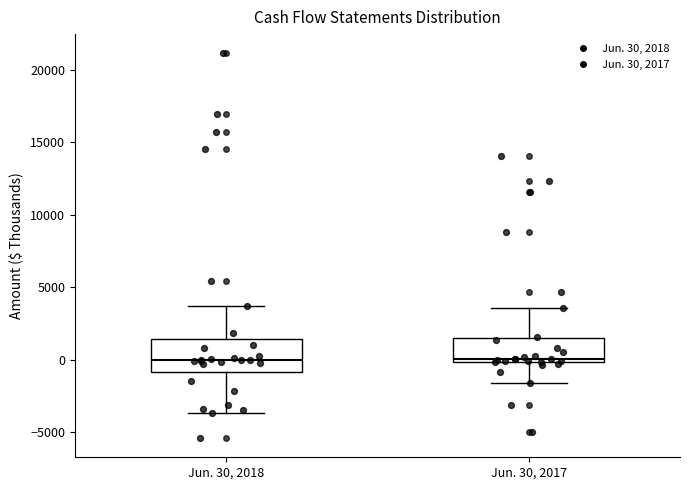

Reading left to right, read every box against the y-axis: the position of its median line, the range the box covers, and the ends of its whiskers. The values are not printed on the chart, so give them approximately, as read against the axis.

Jun. 30, 2018: median 0, box -1000 to 1500, whiskers -3500 to 3500
Jun. 30, 2017: median 0 (just above the box's lower edge), box 0 to 1500, whiskers -1500 to 3500